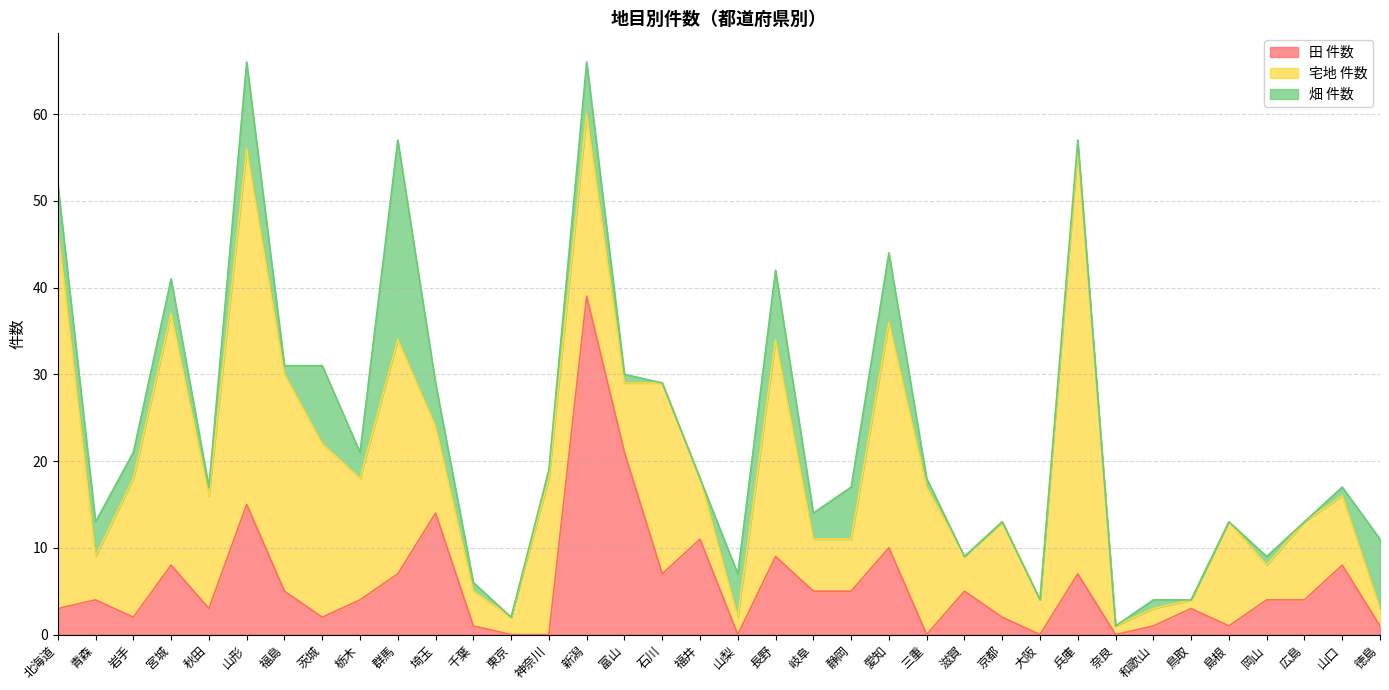

Which series changed the most between 茨城 and 三重?

畑 件数